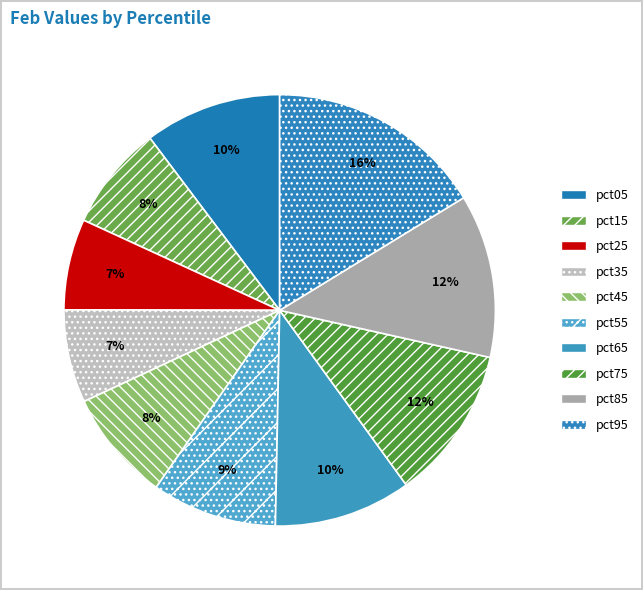

How many segments does this pie chart have?

10